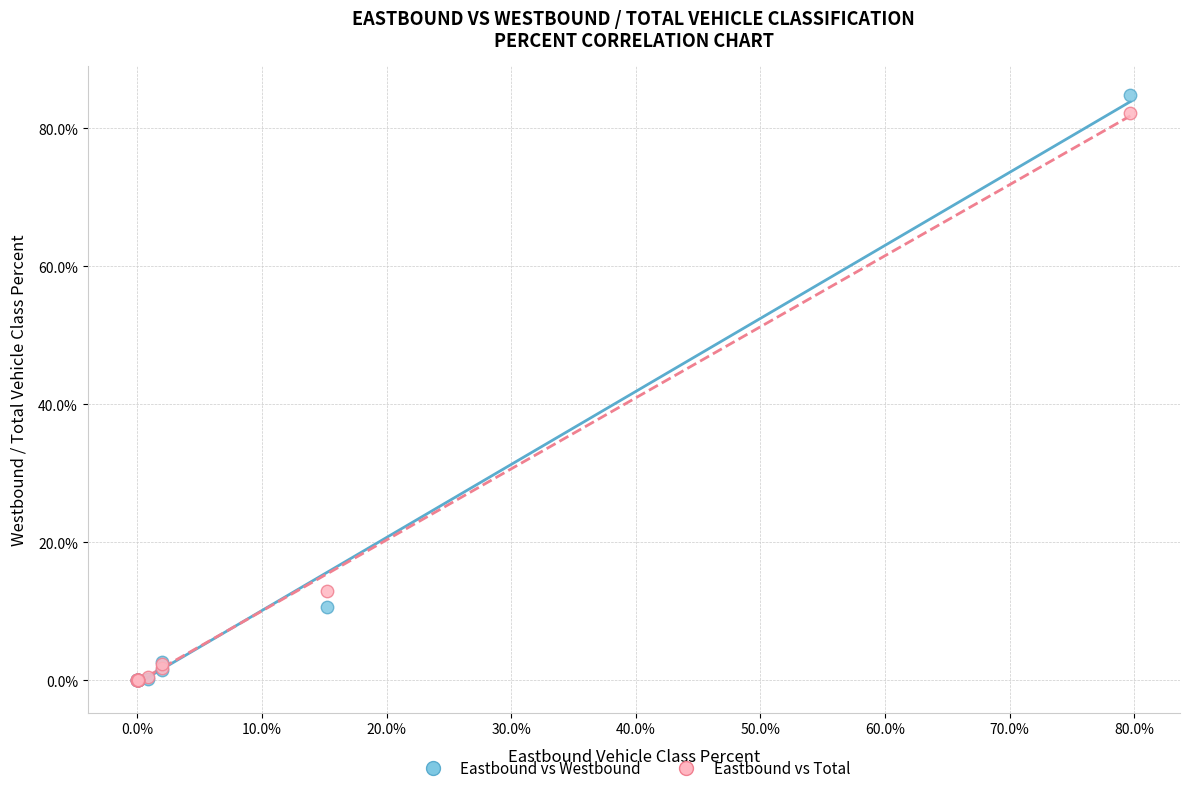

Which series reaches the maximum Y coordinate?

Eastbound vs Westbound